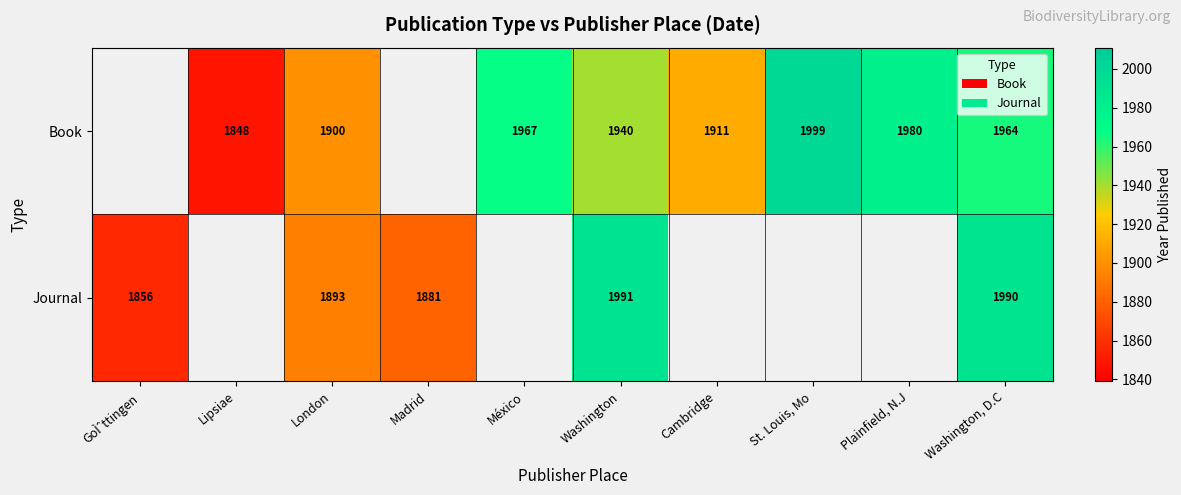

True or false: Book has a value of 833.1 at Plainfield, N.J.

False